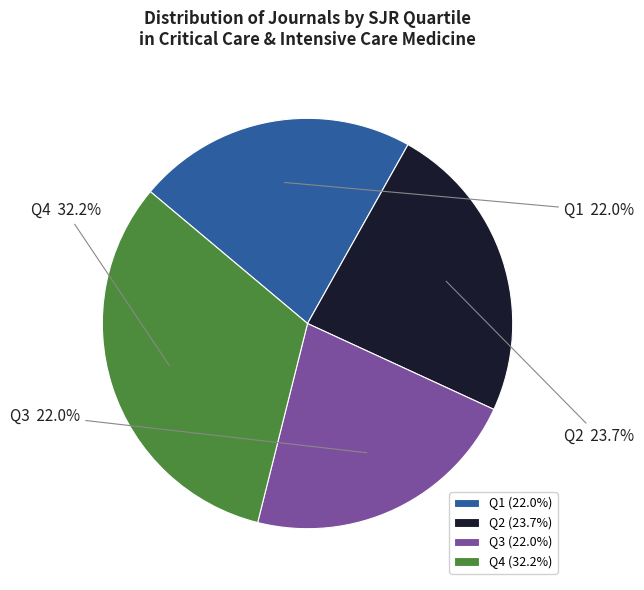

Count the number of slices in the pie.

4